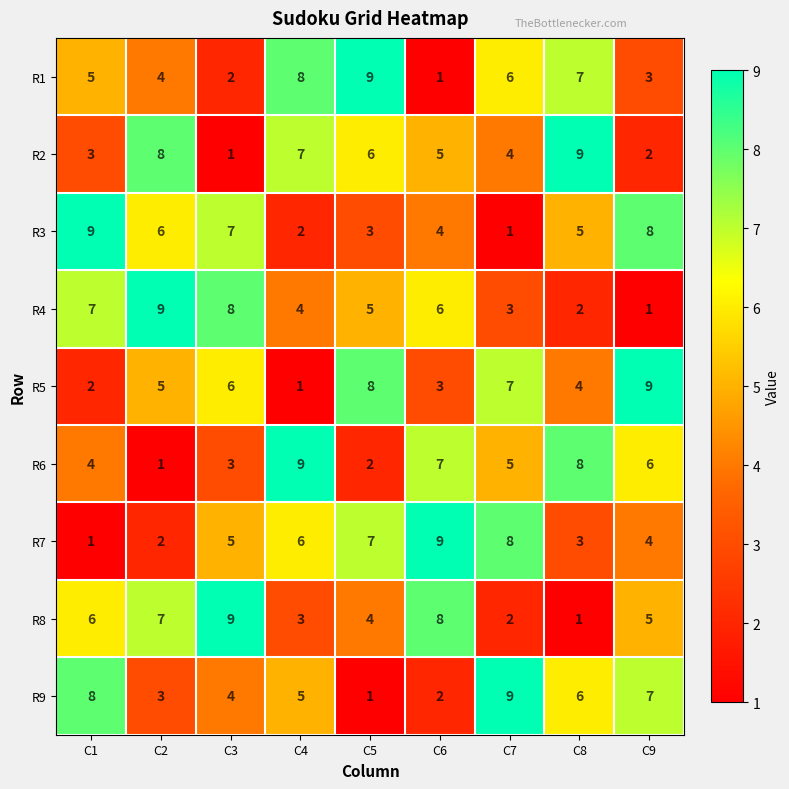

Which category has the lowest value in the R9 series?

C5